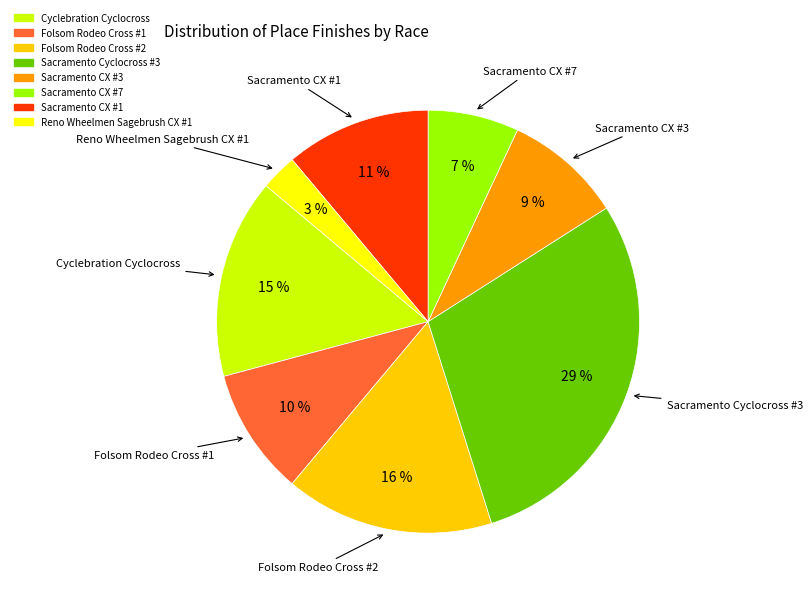

What percentage is the Sacramento Cyclocross #3 slice, to the nearest percent?

29%